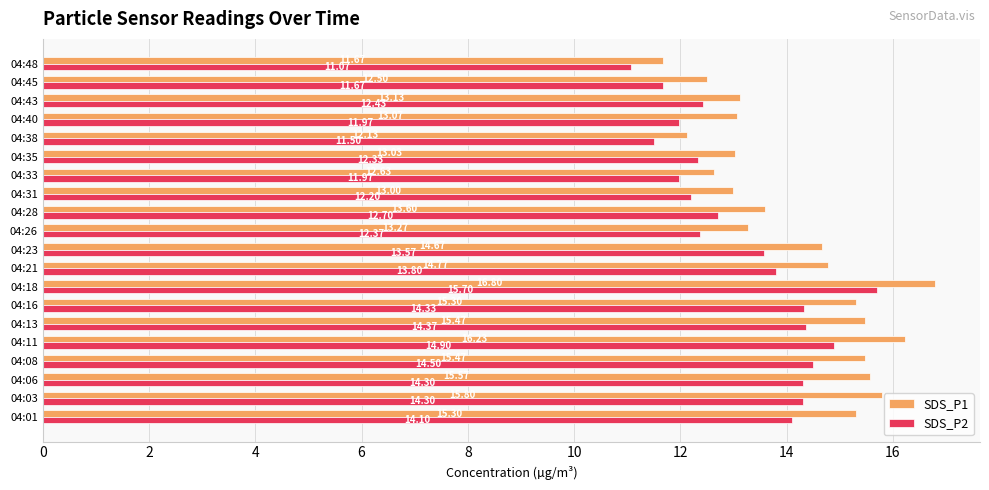

At which category is the sum across all series the highest?

04:18